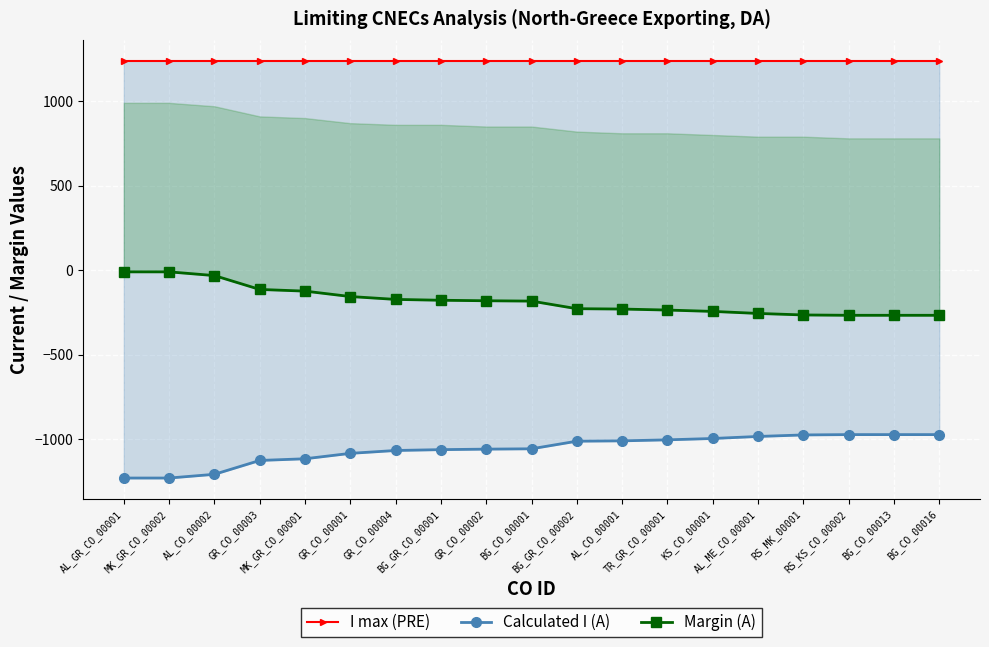

At which category does the chart reach its peak across all series?

AL_GR_CO_00001